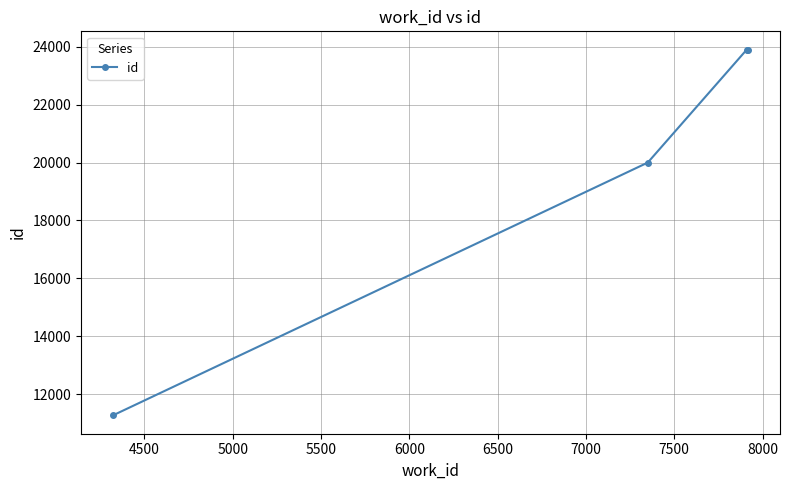

True or false: there are more than 1 points higher than both neighbors.

False